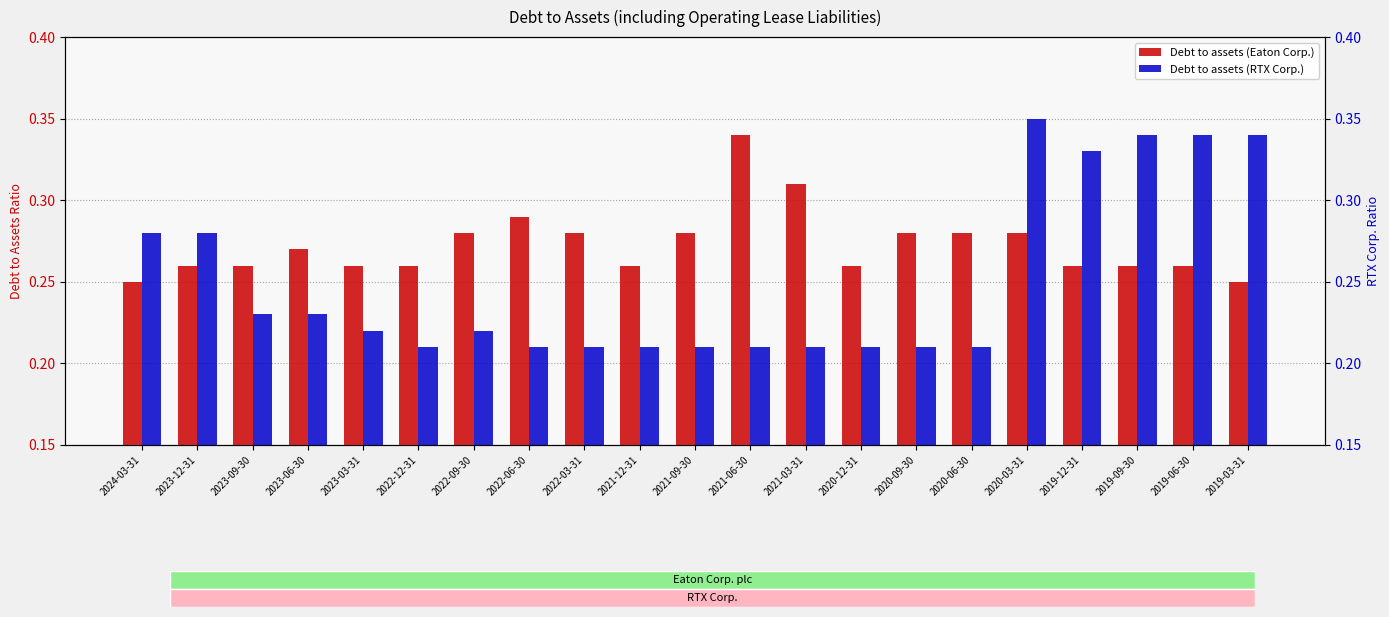

Rank the series by their maximum value, from highest to lowest.

Debt to assets (RTX Corp.), Debt to assets (Eaton Corp.)